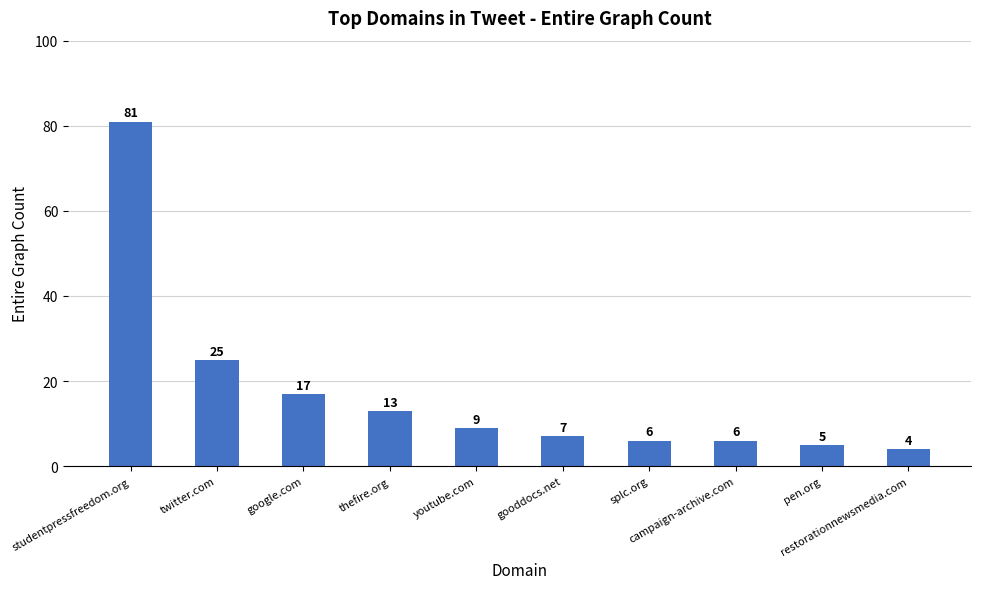

Which has a higher value, campaign-archive.com or twitter.com?

twitter.com